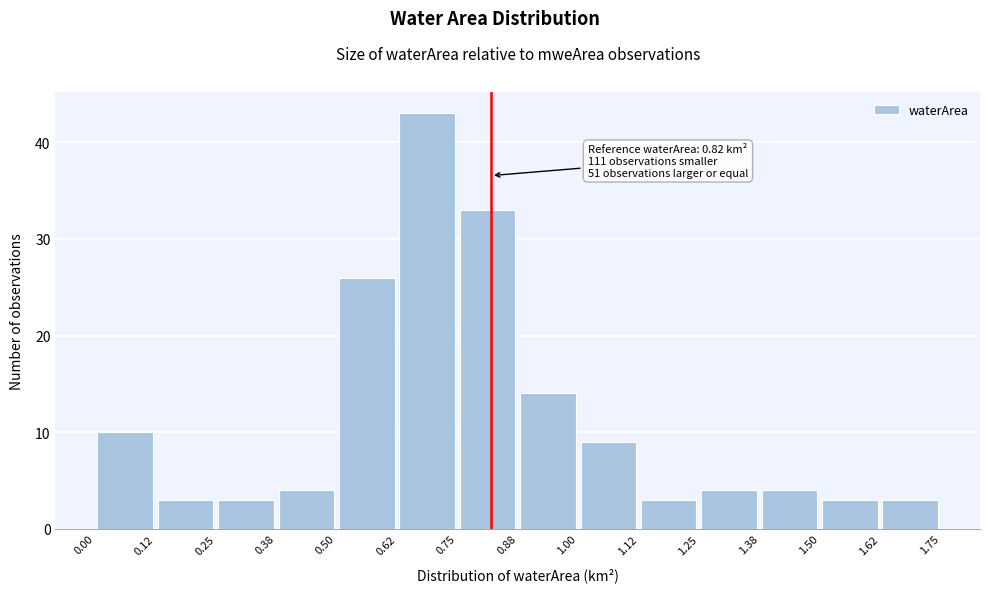

Over which range of the x-axis is the bar tallest?

0.62 to 0.75